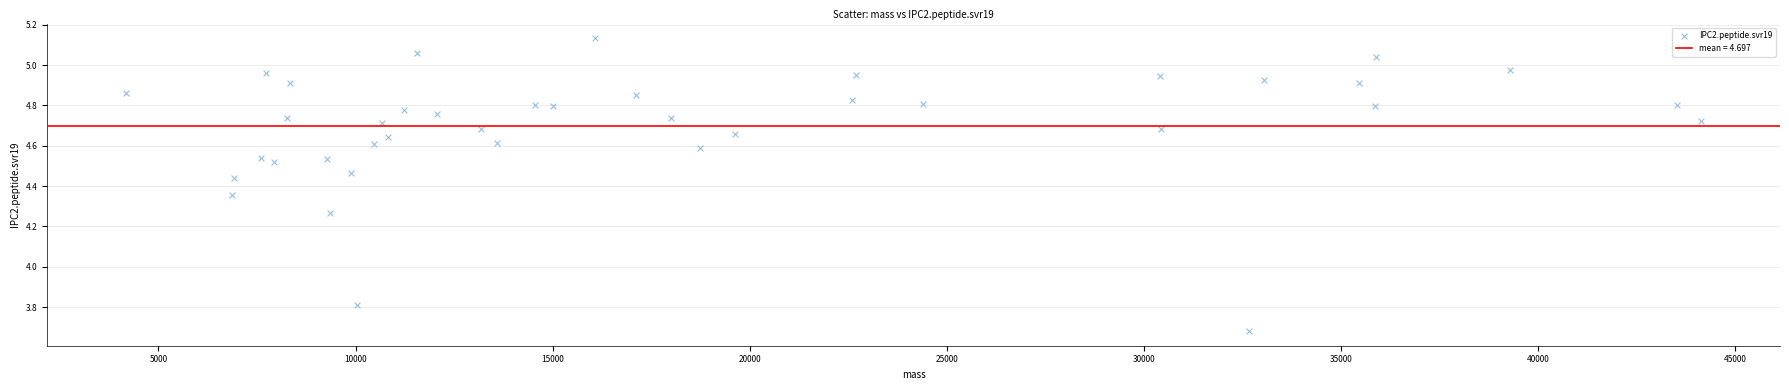

What is the range of X values (max minus min)?

39967.1